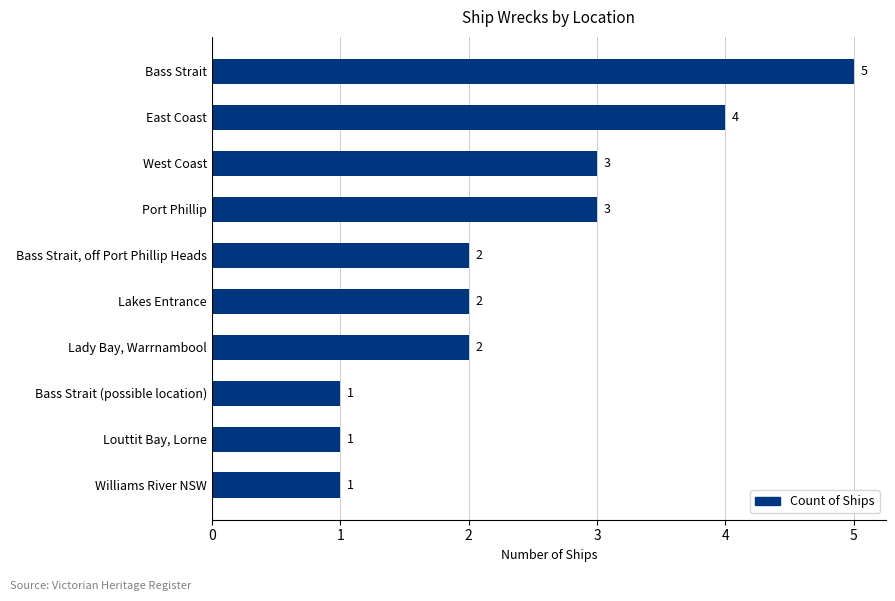

Are the bars horizontal?

Yes